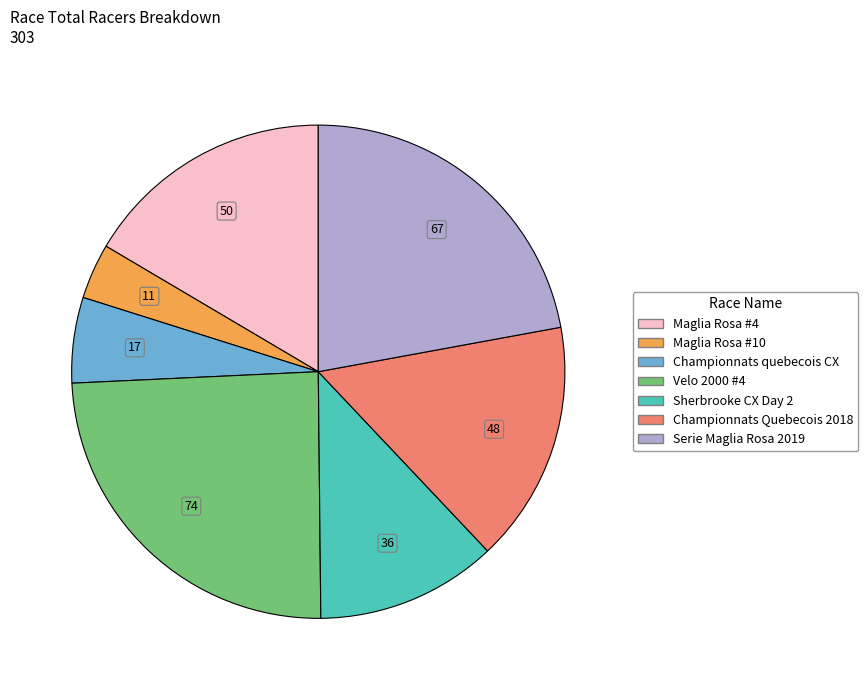

How many segments does this pie chart have?

7